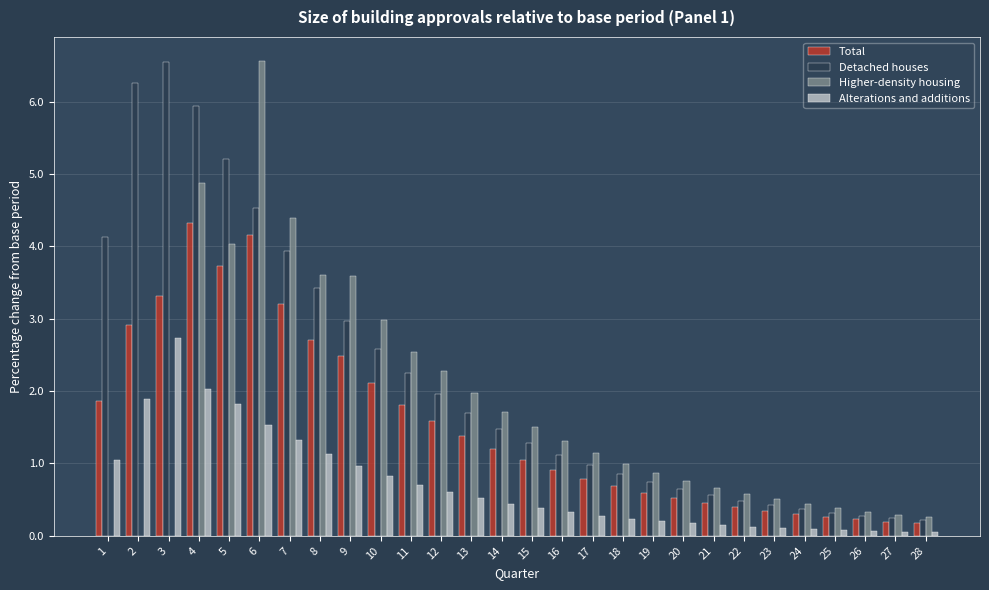

Is the value of Detached houses at 15 greater than the value of Total at 26?

Yes